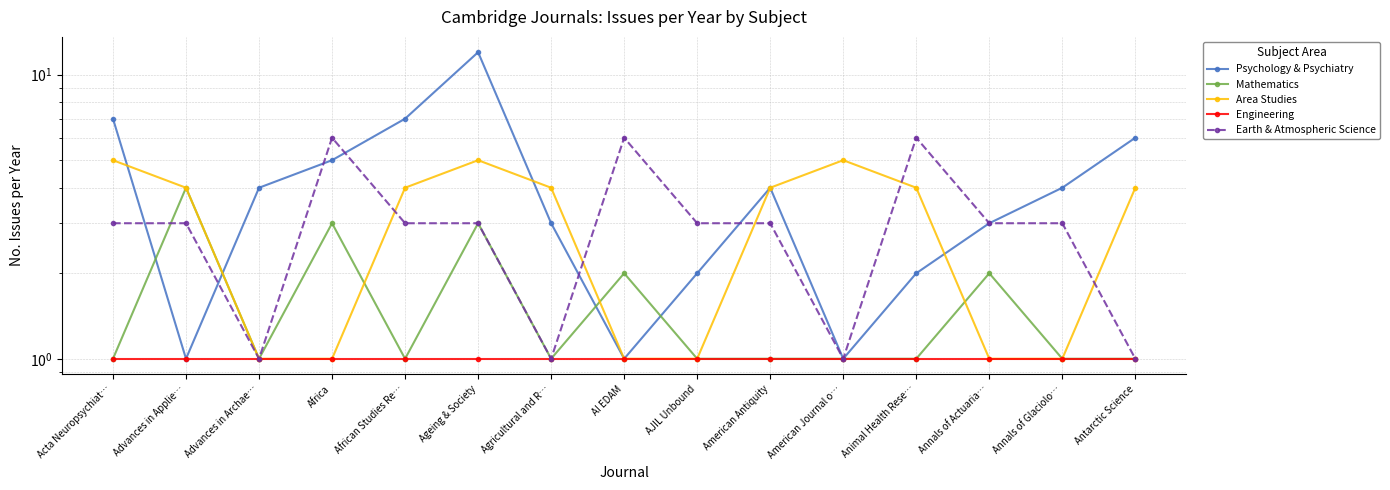

True or false: Psychology & Psychiatry and Engineering cross at least once.

False